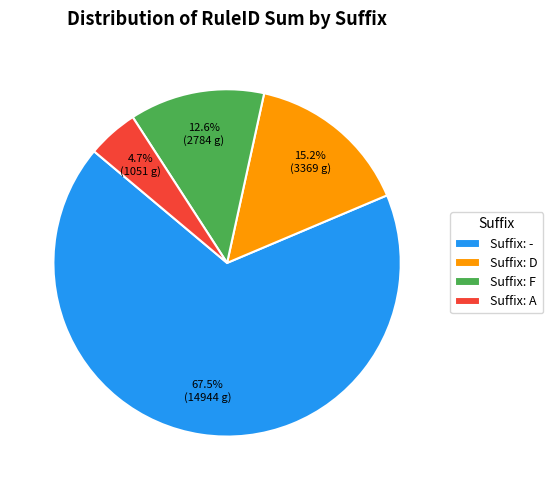

Approximately how many times larger is the value at Suffix: D compared to Suffix: F?

1.2